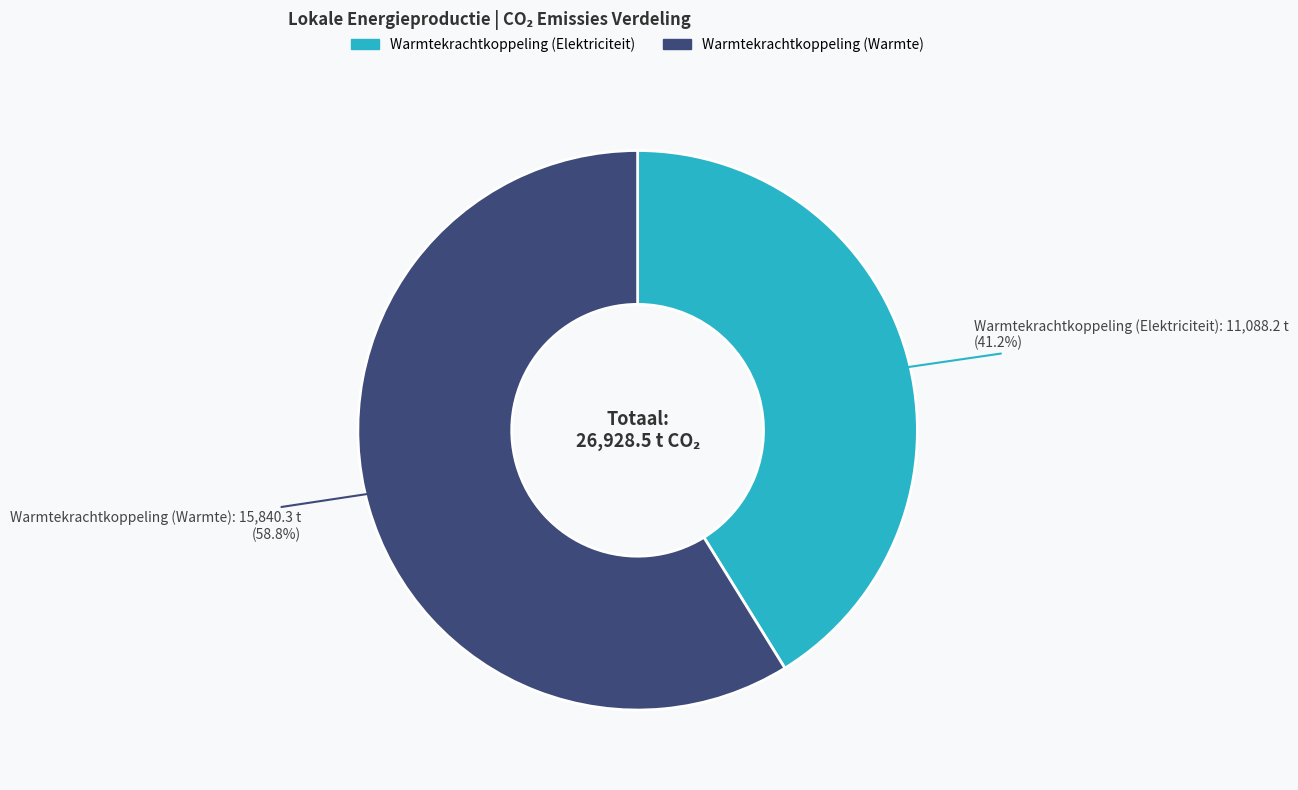

Does any single category account for the majority?

Yes